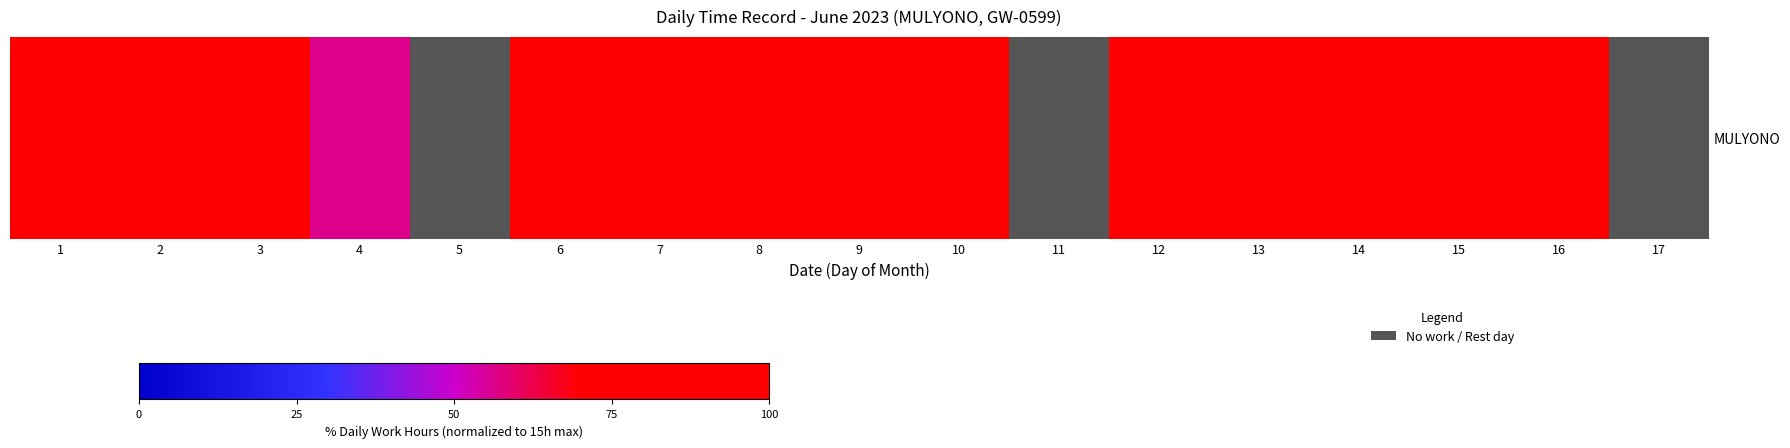

The value at 13 is 62.1. True or false?

False